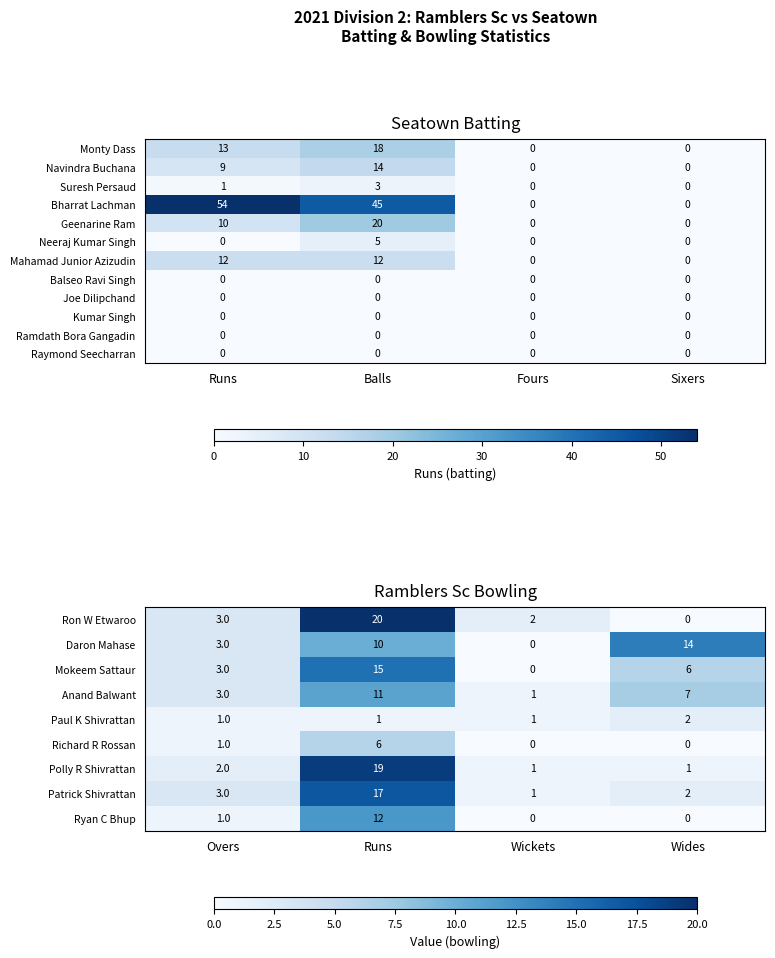

List the labels in order of Daron Mahase value, largest first.

Wides, Runs, Overs, Wickets